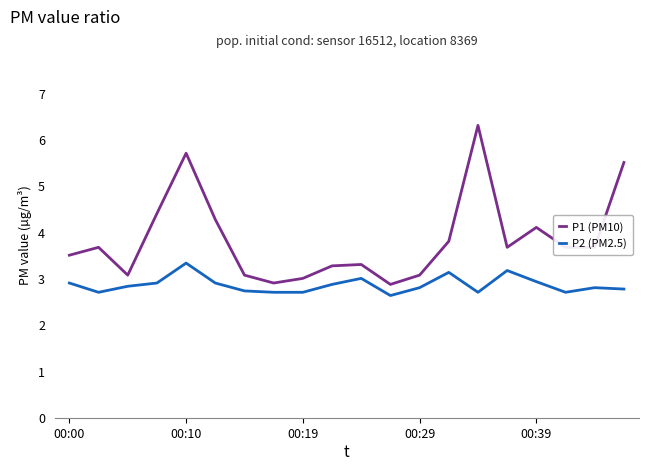

Reading left to right, list all the values displayed in this chart.

P1 (PM10): 3.5	3.7	3.1	4.4	5.7	4.3	3.1	2.9	3.0	3.3	3.3	2.9	3.1	3.8	6.3	3.7	4.1	3.7	3.7	5.5
P2 (PM2.5): 2.9	2.7	2.8	2.9	3.3	2.9	2.7	2.7	2.7	2.9	3.0	2.6	2.8	3.1	2.7	3.2	2.9	2.7	2.8	2.8